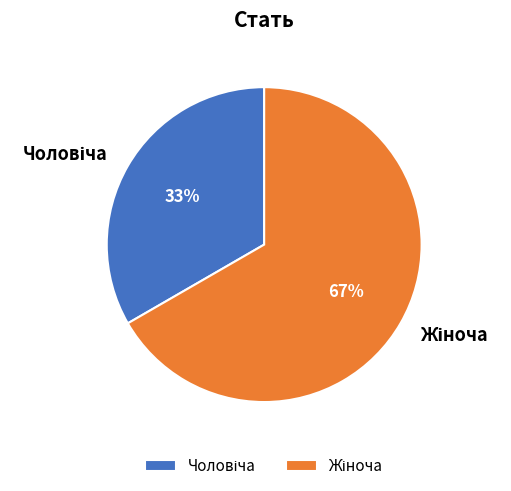

Is there a majority slice in this chart?

Yes